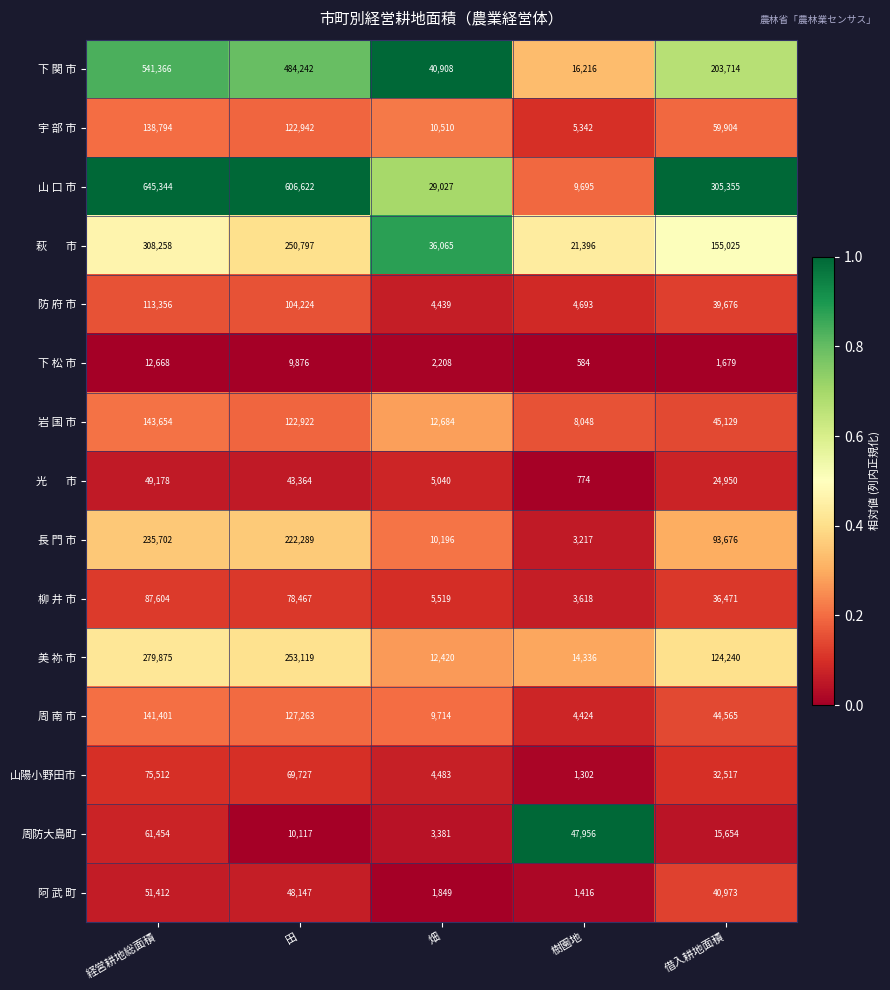

Which series has the largest range (max minus min)?

山 口 市